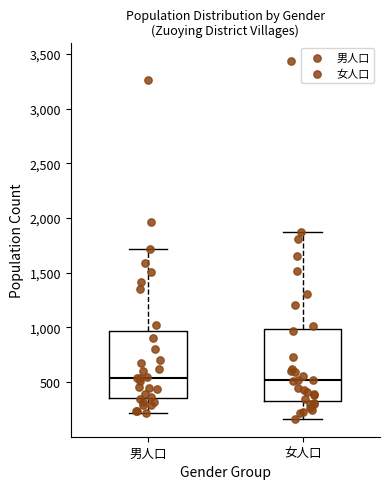

Where does the median line of the box for 女人口 sit on the y-axis? The values are not printed on the chart, so give them approximately, as read against the axis.

500